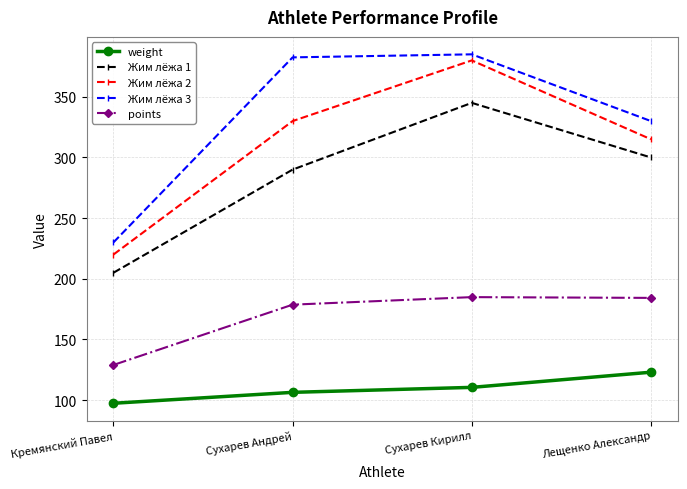

What are all the series names shown in the legend?

weight, Жим лёжа 1, Жим лёжа 2, Жим лёжа 3, points